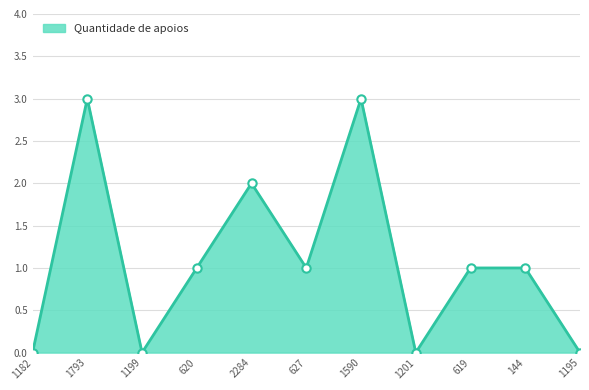

What is the maximum value shown in the chart?

3